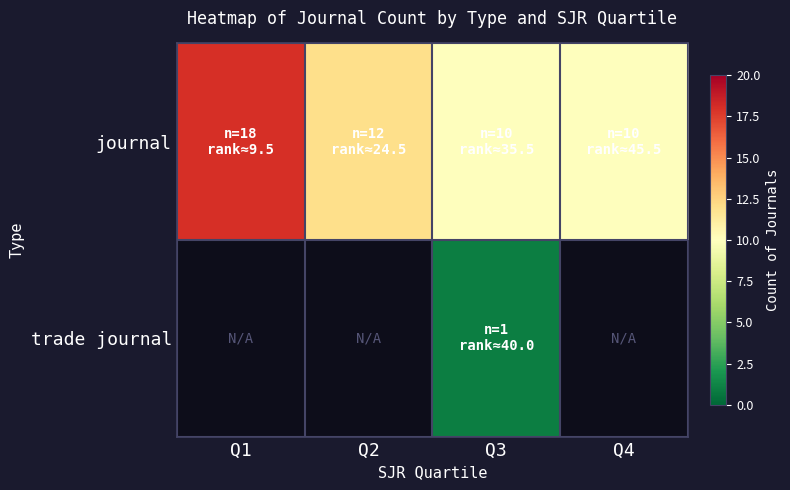

Reading left to right, extract all data points from this chart.

journal: Q1=18	Q2=12	Q3=10	Q4=10
trade journal: Q1=0	Q2=0	Q3=1	Q4=0